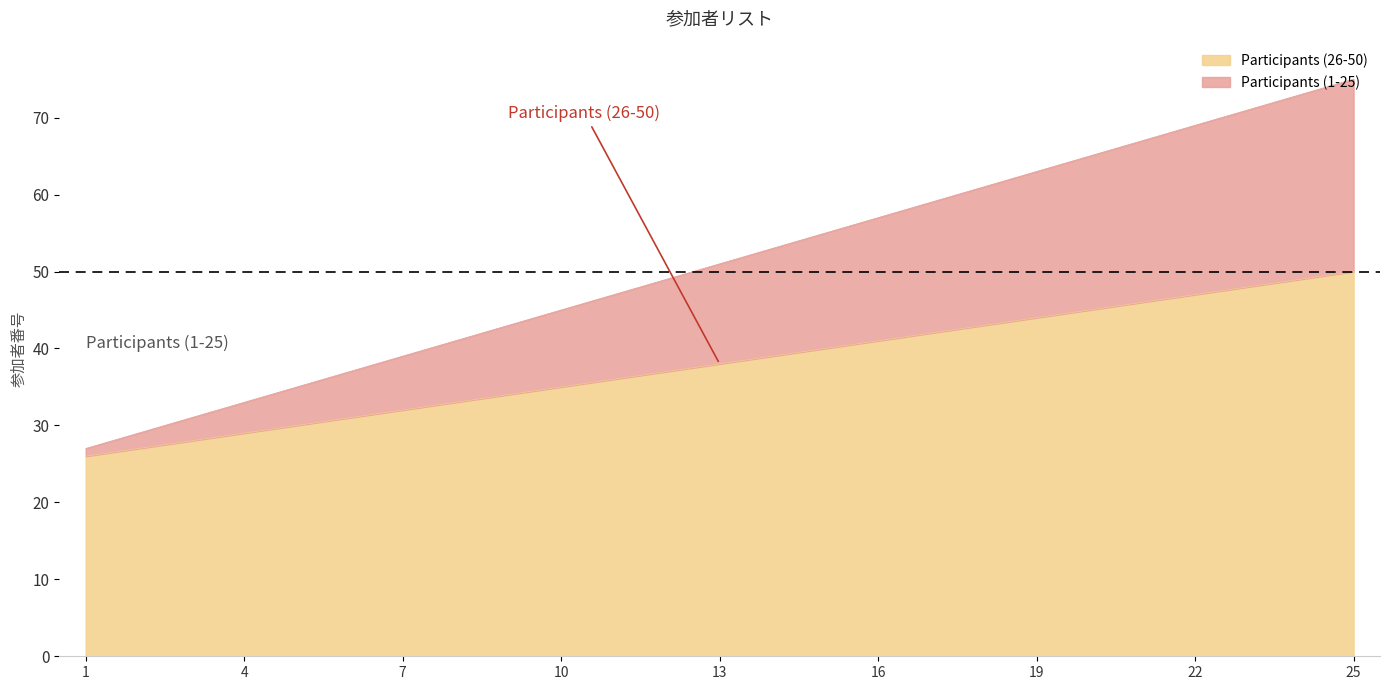

What are all the series names shown in the legend?

Participants (26-50), Participants (1-25)